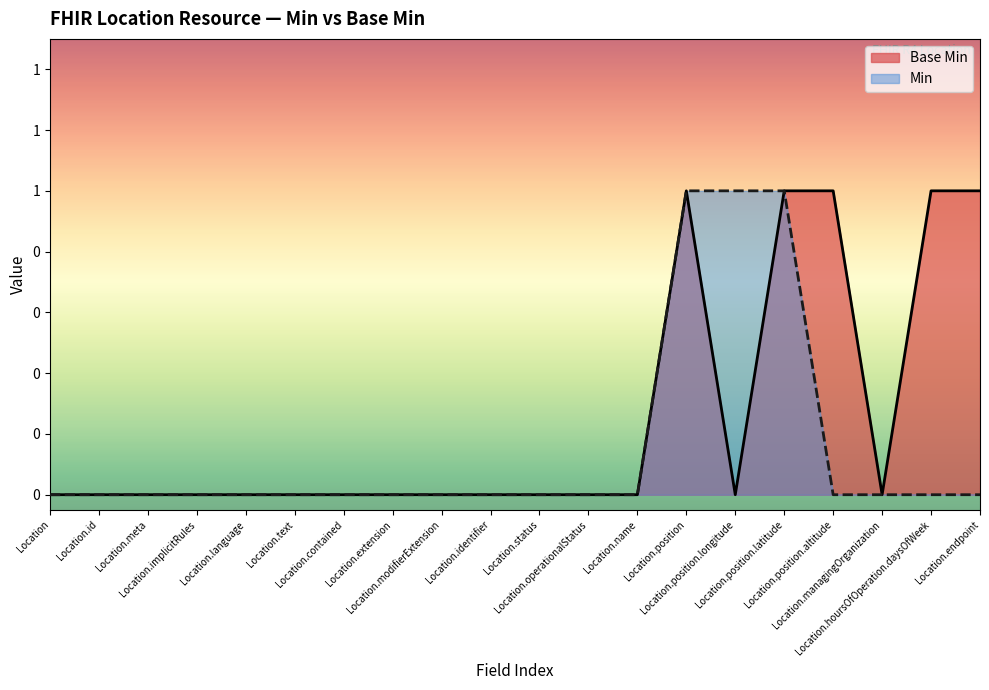

List the labels in order of value, smallest first.

Location, Location.id, Location.meta, Location.implicitRules, Location.language, Location.text, Location.contained, Location.extension, Location.modifierExtension, Location.identifier, Location.status, Location.operationalStatus, Location.name, Location.position.longitude, Location.managingOrganization, Location.position, Location.position.latitude, Location.position.altitude, Location.hoursOfOperation.daysOfWeek, Location.endpoint